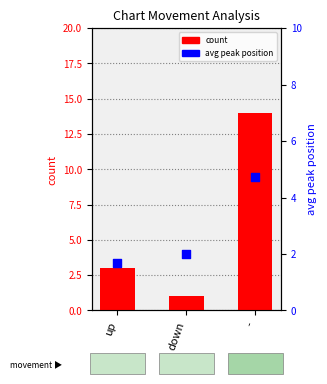

What are all the series names shown in the legend?

count, avg peak position